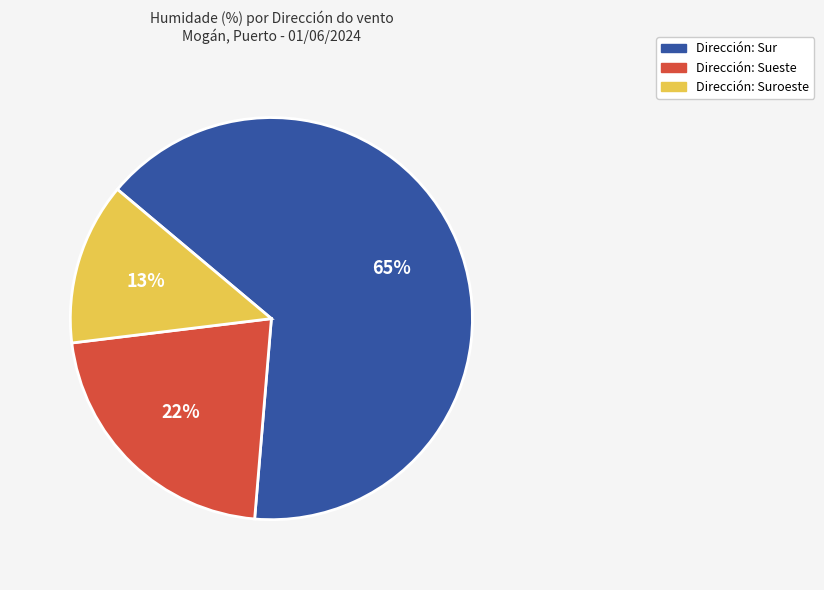

What is the ratio of the value at Dirección: Sur to the value at Dirección: Sueste?

3.0